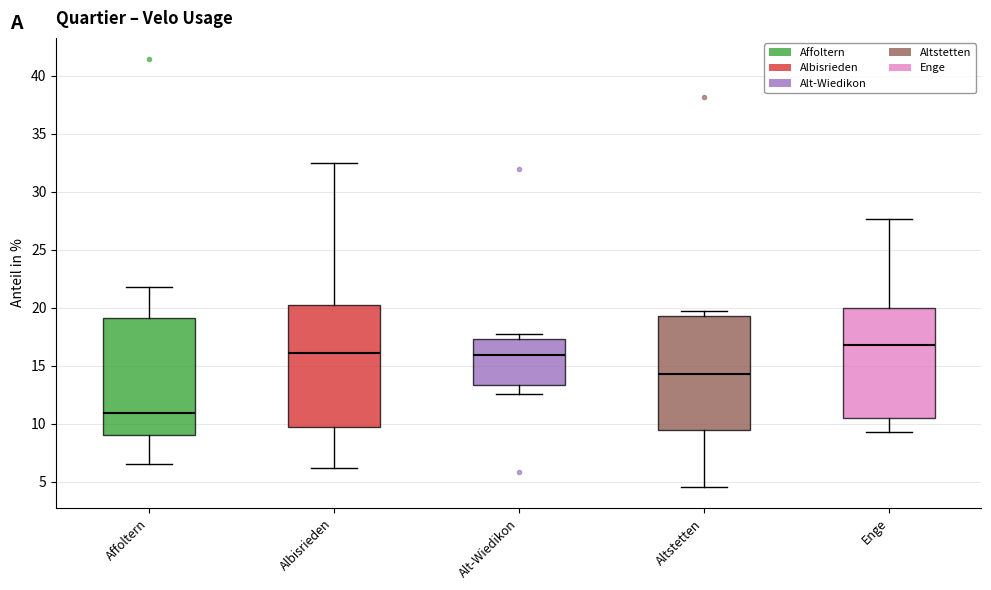

Reading left to right, transcribe this box plot: for each box, give where its median line is, the range the box spans, and where its two whiskers end, as read against the y-axis. The values are not printed on the chart, so give them approximately, as read against the axis.

Affoltern: median 11.0, box 9.0 to 19.0, whiskers 6.5 to 22.0
Albisrieden: median 16.0, box 9.5 to 20.0, whiskers 6.0 to 32.5
Alt-Wiedikon: median 16.0, box 13.5 to 17.5, whiskers 12.5 to 17.5 (just above the box's upper edge)
Altstetten: median 14.0, box 9.5 to 19.5, whiskers 4.5 to 19.5 (just above the box's upper edge)
Enge: median 17.0, box 10.5 to 20.0, whiskers 9.5 to 27.5